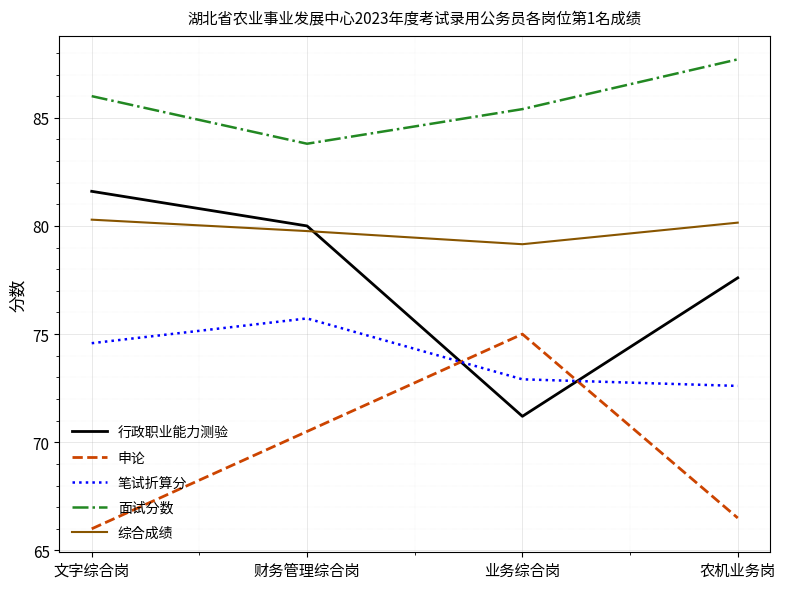

How many 笔试折算分 values are between 72 and 75?

3